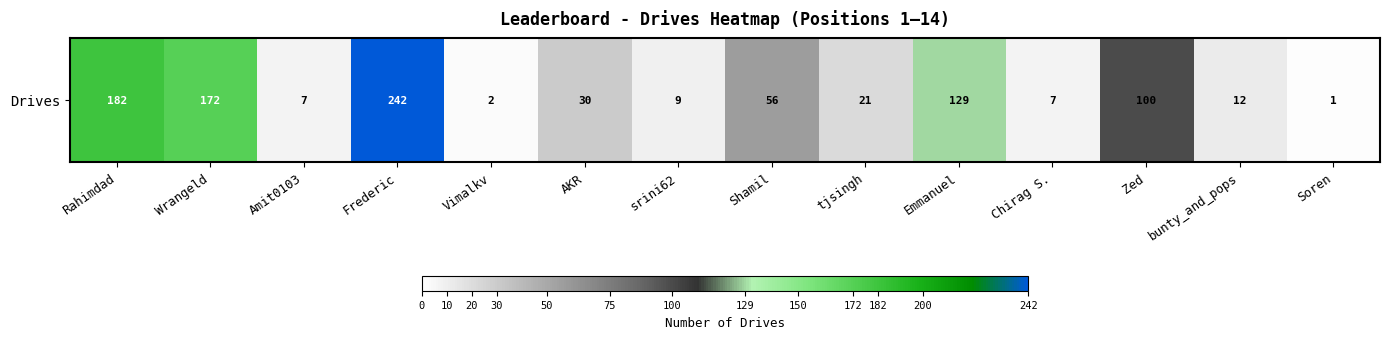

At which category does the chart reach its peak across all series?

Frederic